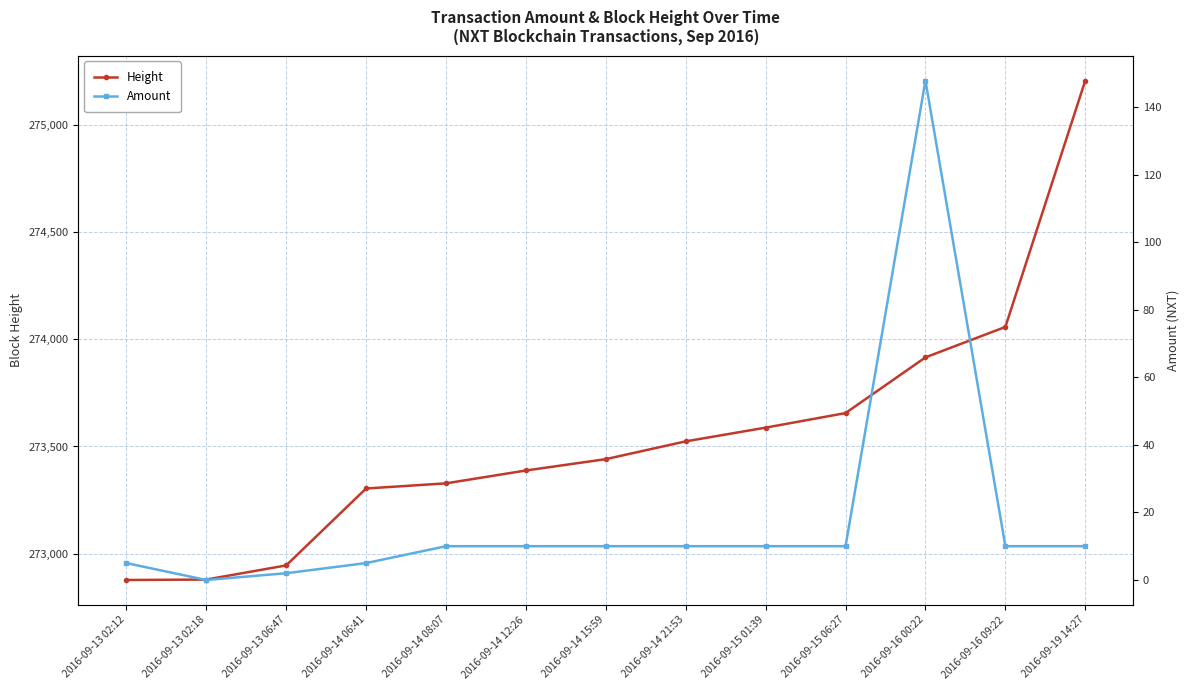

Which series has the largest range (max minus min)?

Height